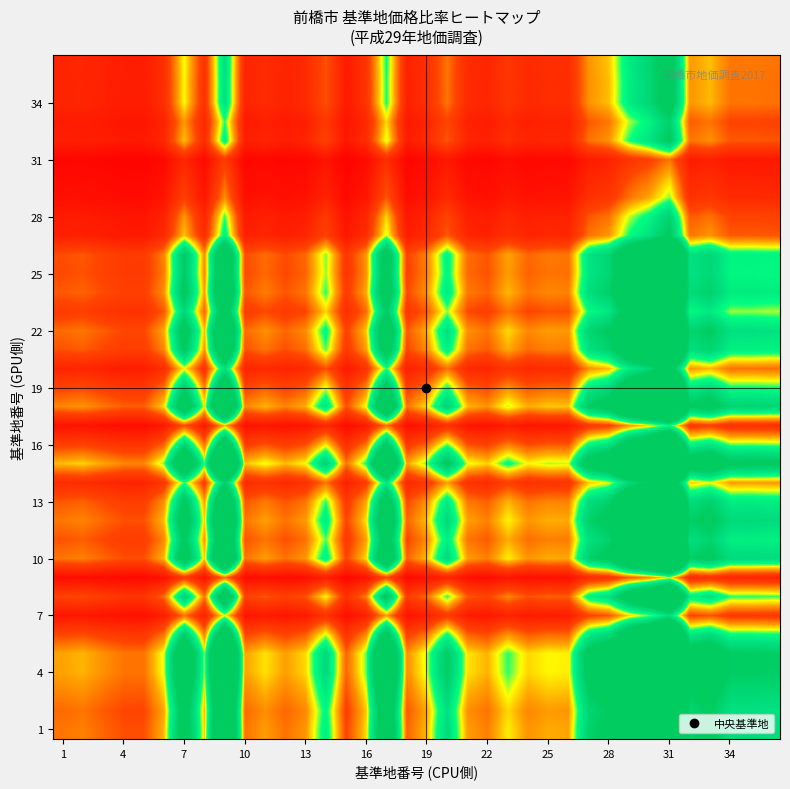

At how many categories does at least one series exceed 4?

5